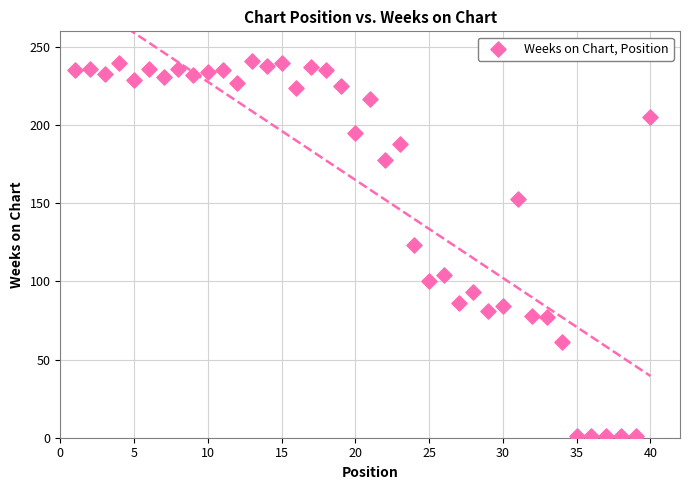

What is the range of X values (max minus min)?

39